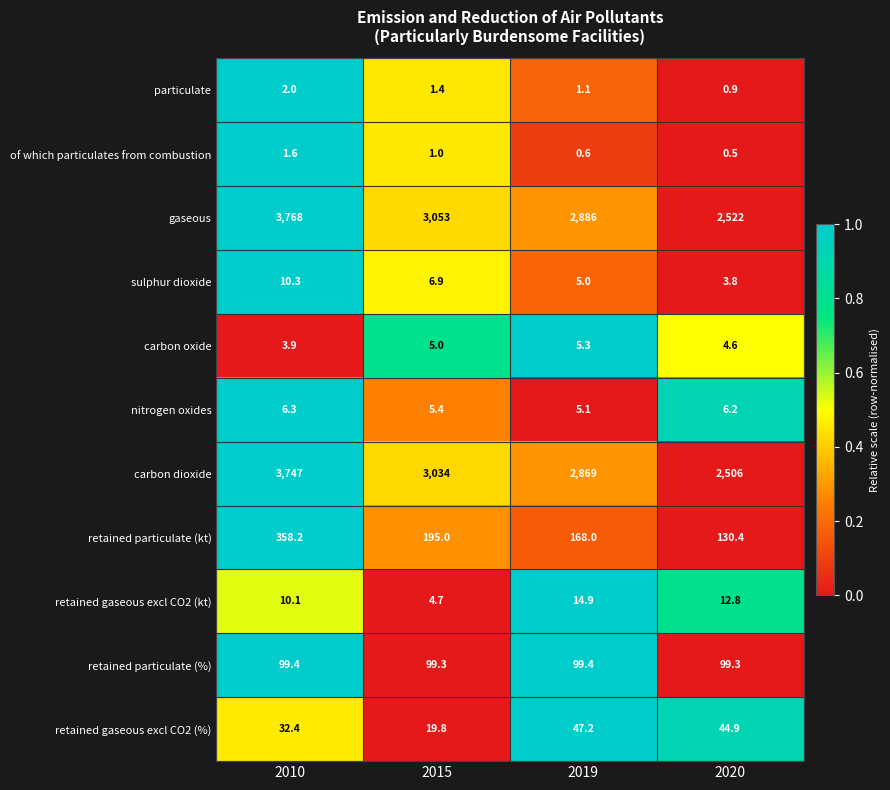

At 2015, list the series in order from smallest to largest.

of which particulates from combustion, particulate, retained gaseous excl CO2 (kt), carbon oxide, nitrogen oxides, sulphur dioxide, retained gaseous excl CO2 (%), retained particulate (%), retained particulate (kt), carbon dioxide, gaseous